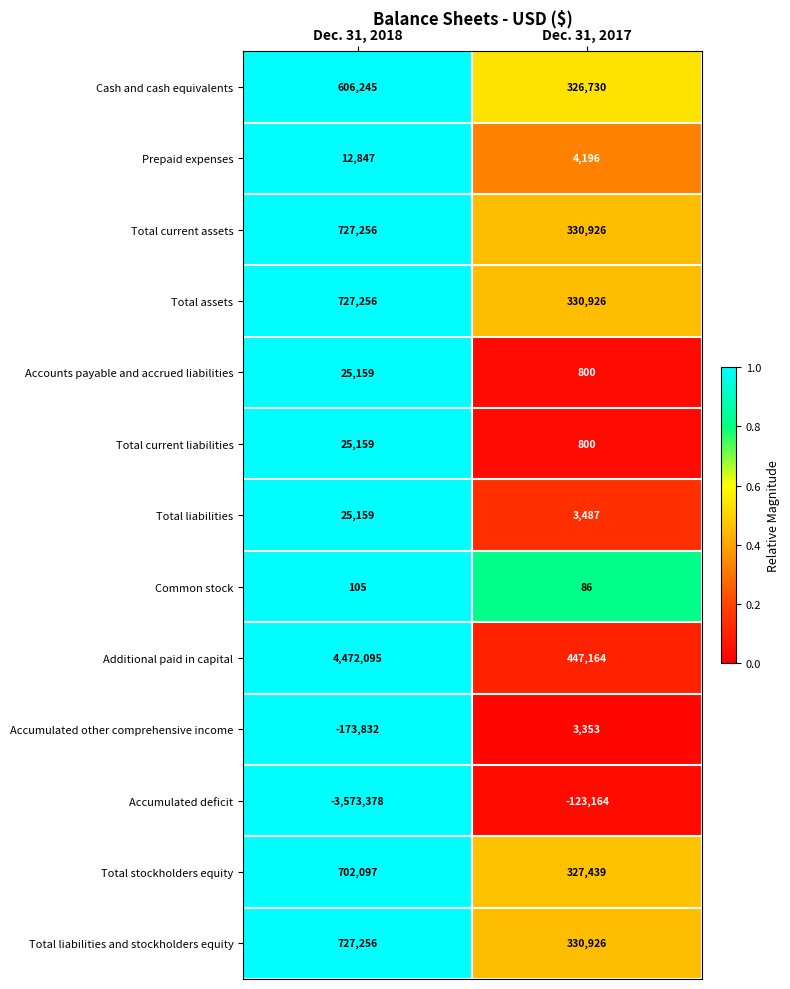

What is the sum of all Total current assets values?

1058182